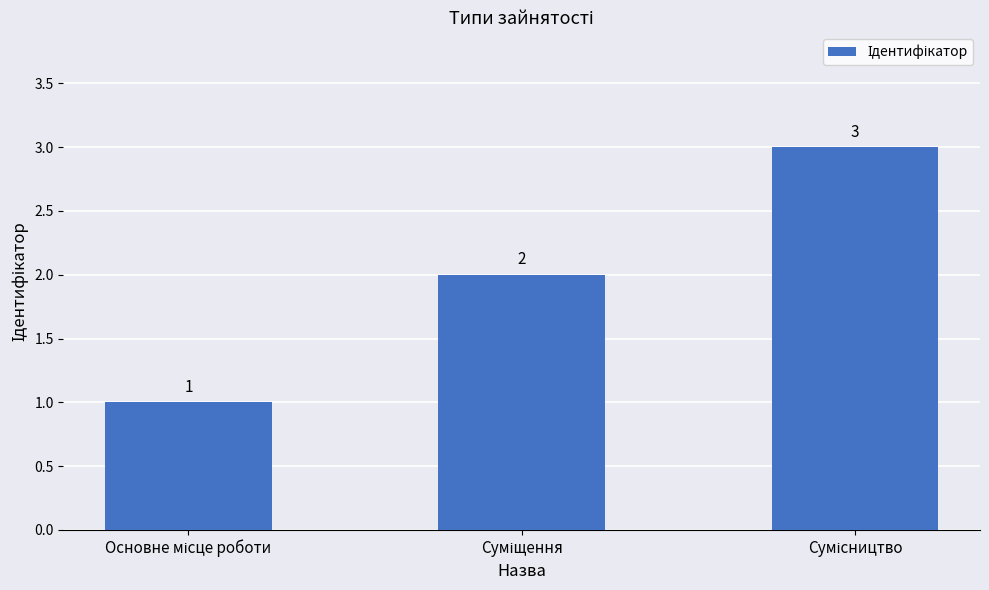

What is the sum of all values?

6